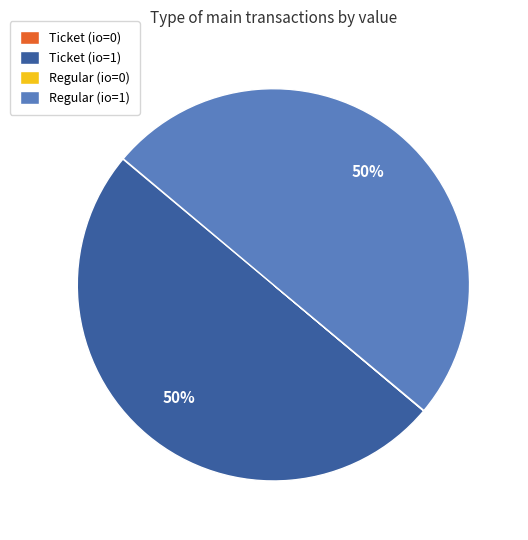

Is the sum of Regular (io=1) and Ticket (io=1) greater than half?

Yes